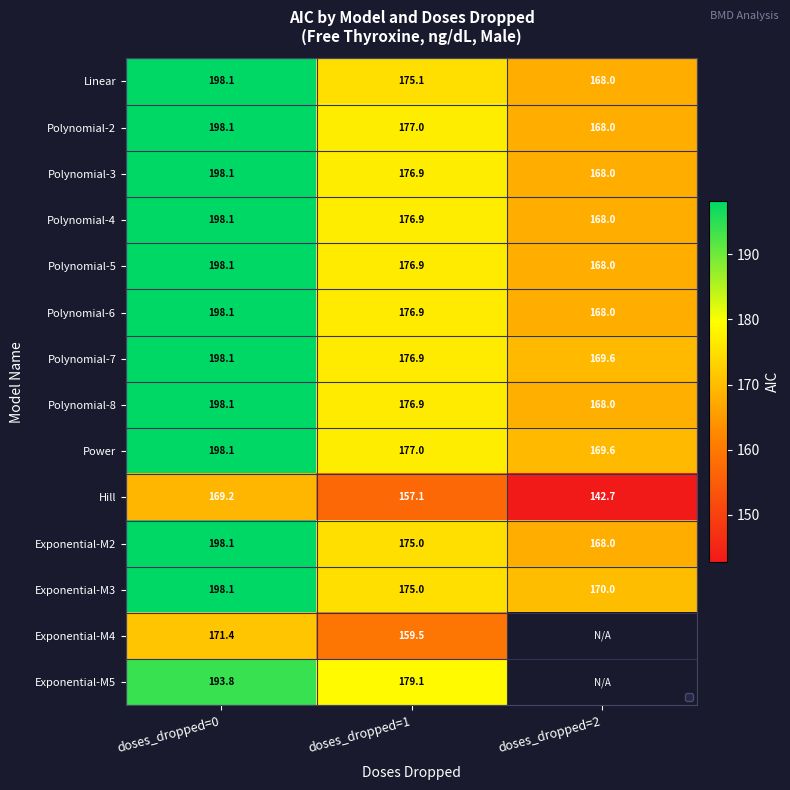

Which series has the widest spread of values?

Exponential-M2